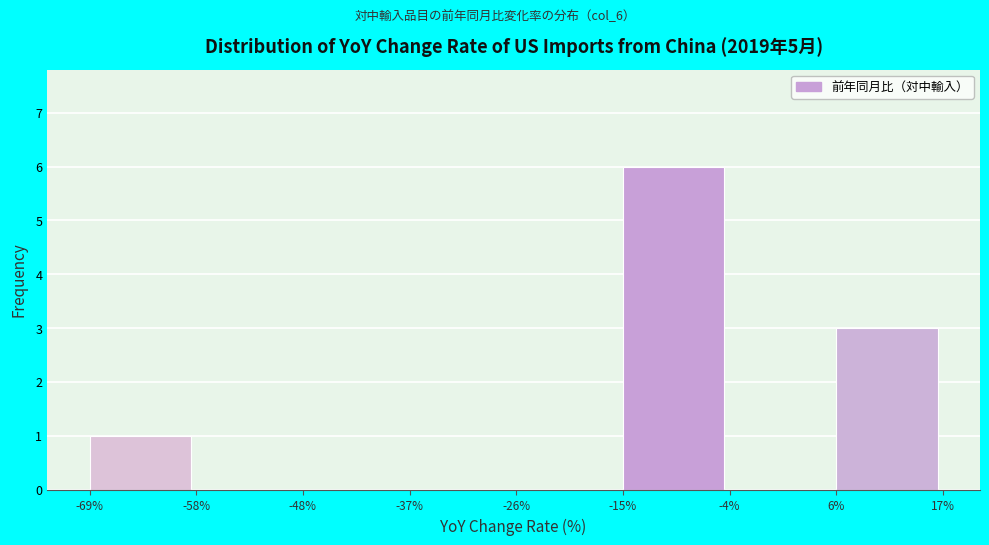

What is the height of the bar covering -69% to -58% on the x-axis? The values are not printed on the chart, so give them approximately, as read against the axis.

1